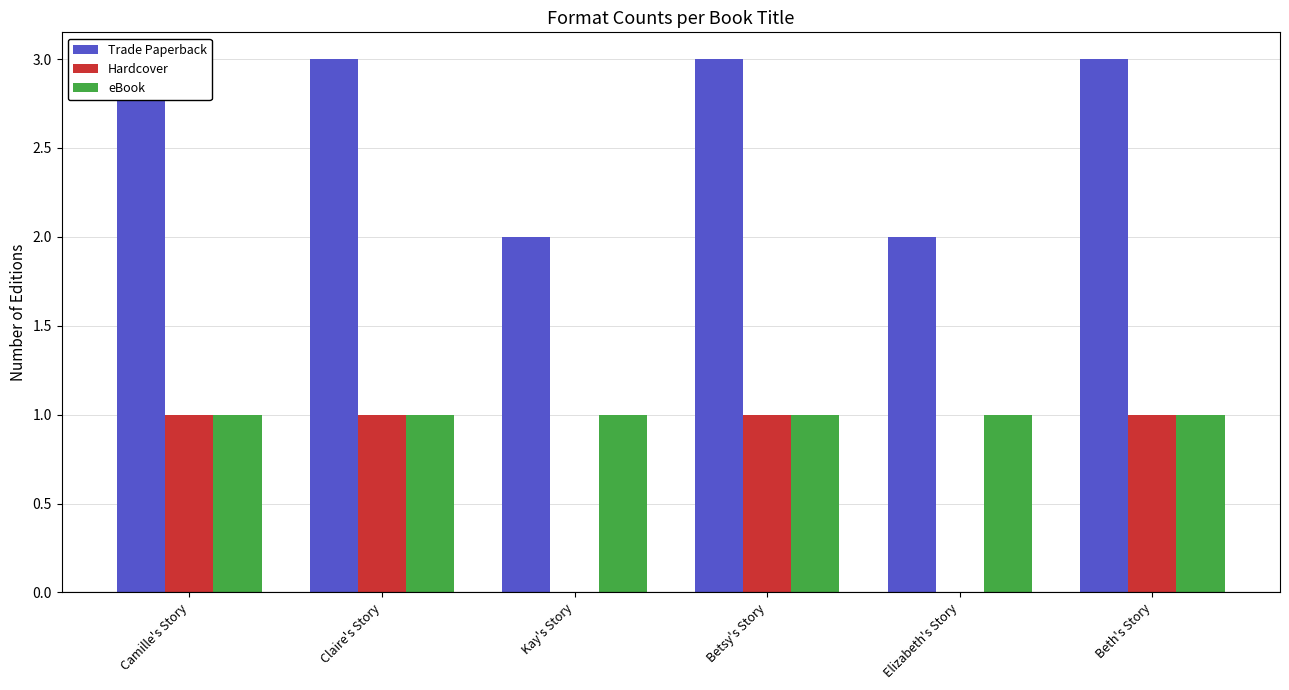

Are the bars horizontal?

No